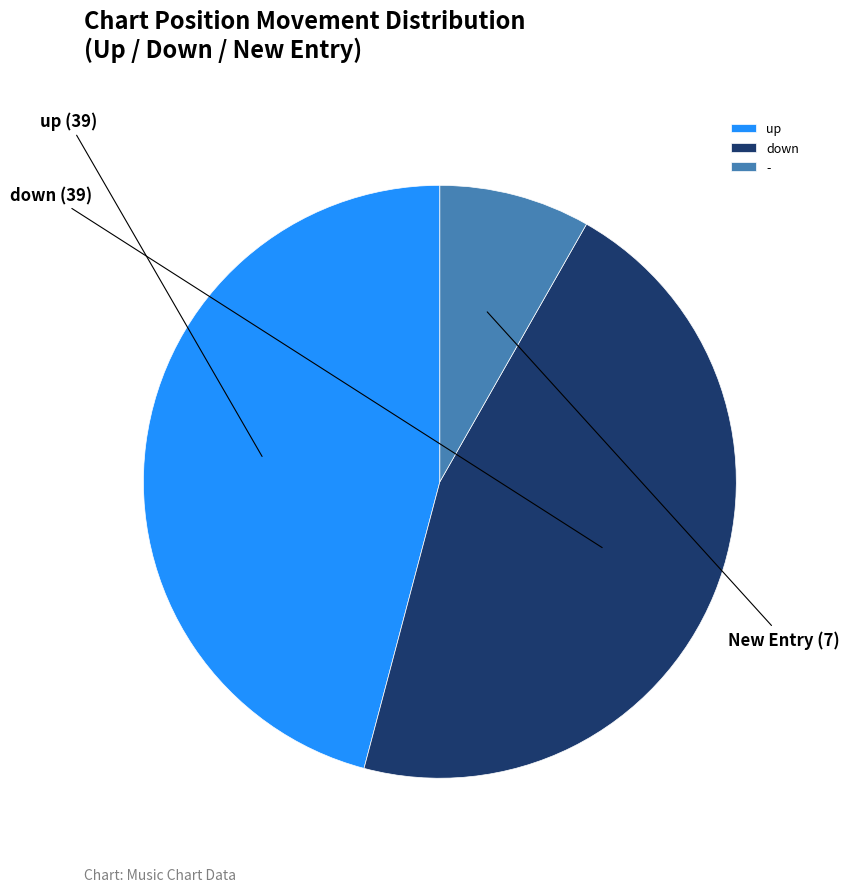

Approximately how many times larger is the value at up compared to down?

1.0